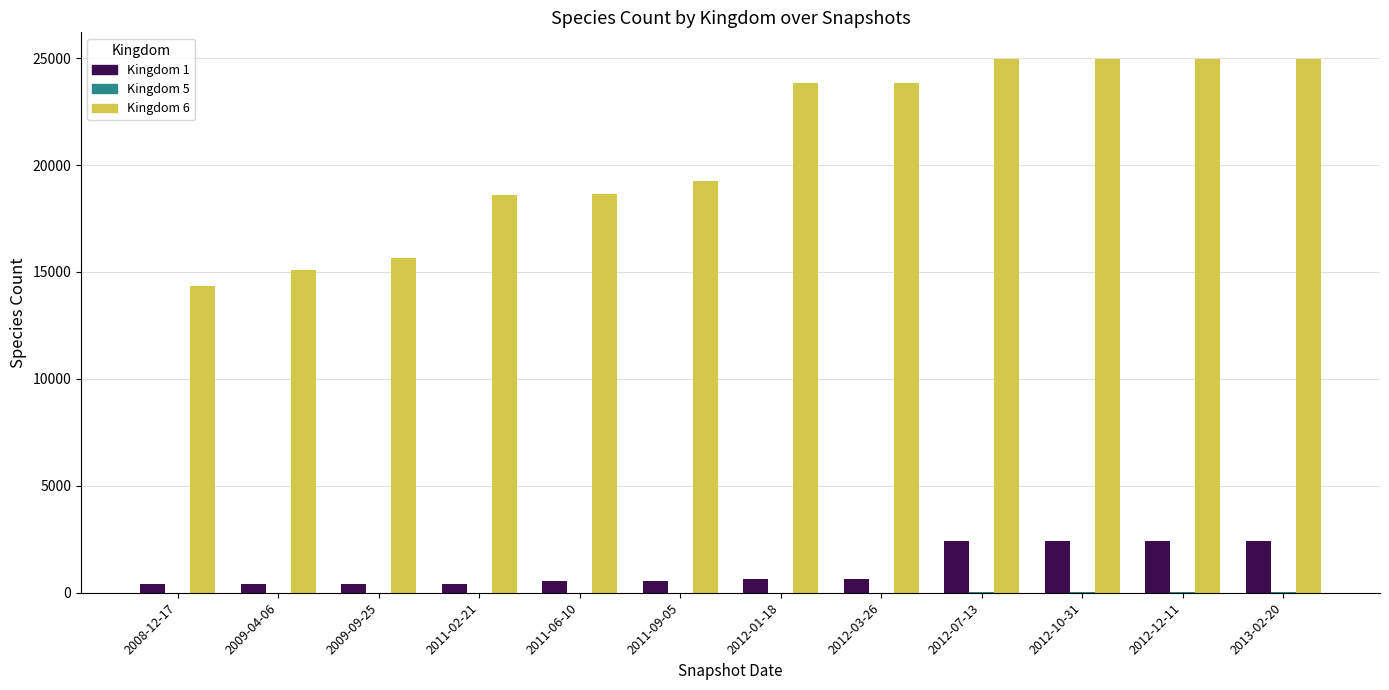

Is the value of Kingdom 1 at 2011-02-21 greater than the value of Kingdom 6 at 2009-09-25?

No